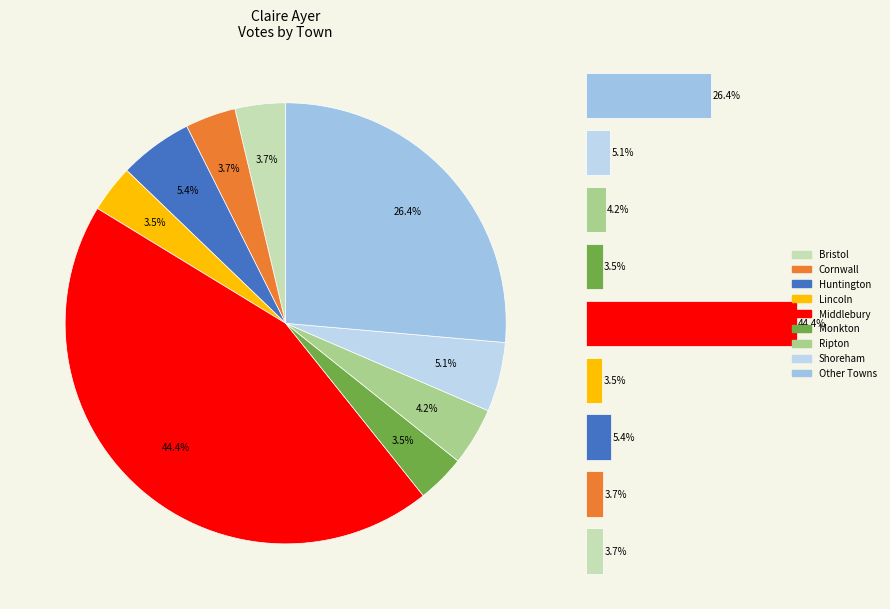

Is the sum of 8 and 2 greater than half?

No